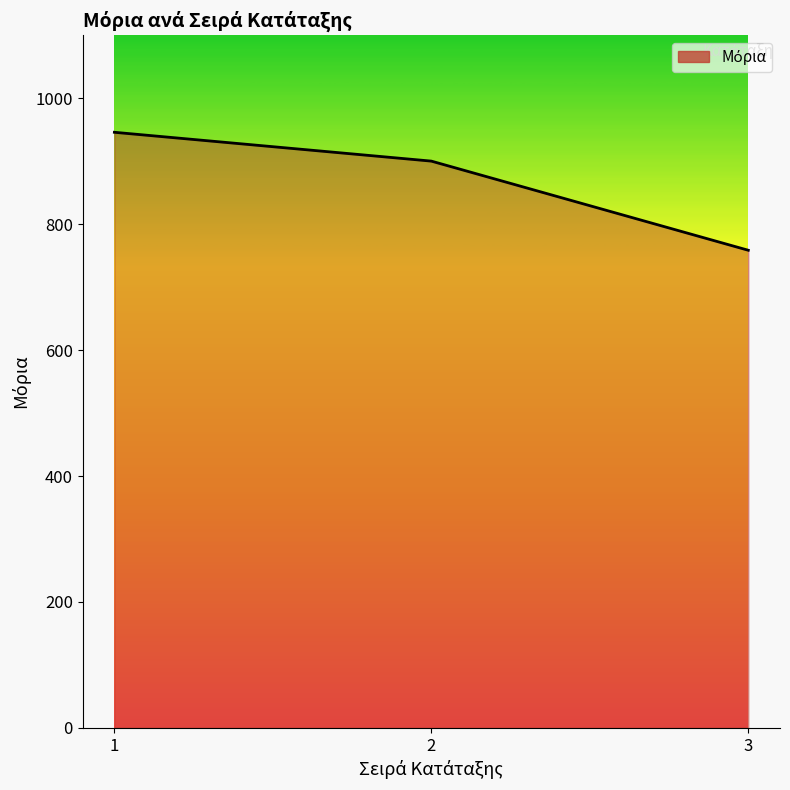

Which has a higher value, 2 or 3?

2